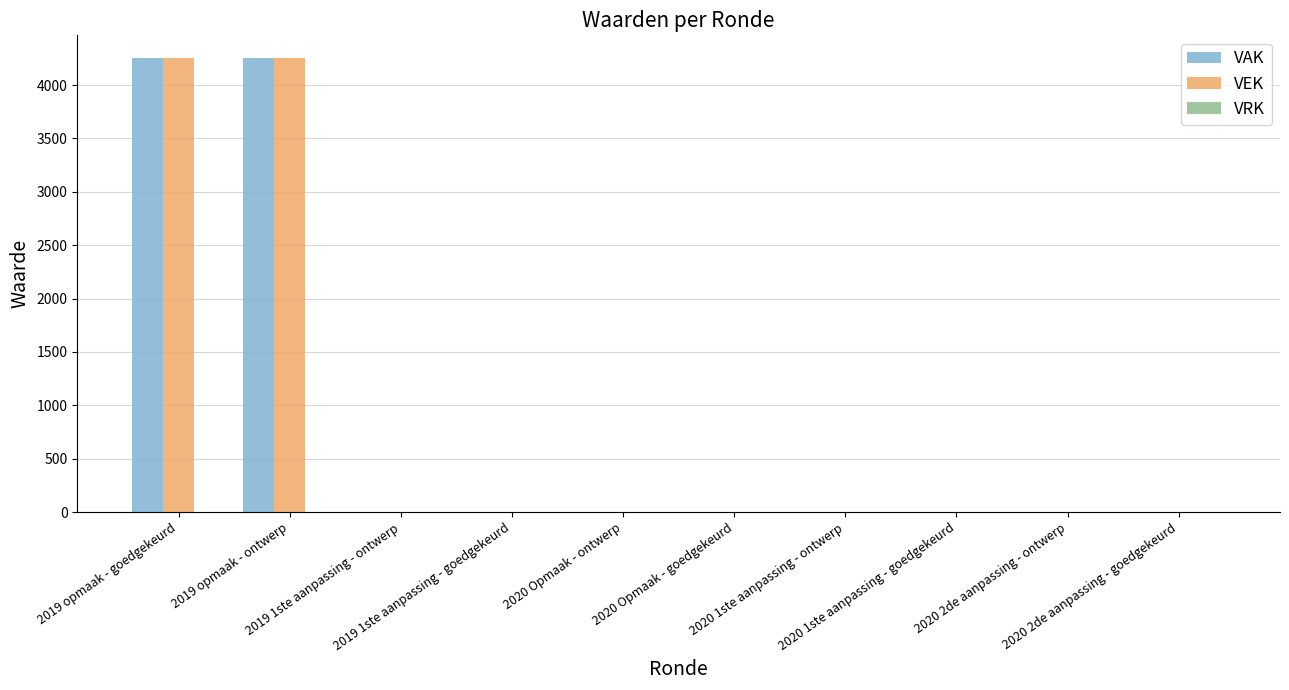

What is the greatest value displayed?

4253